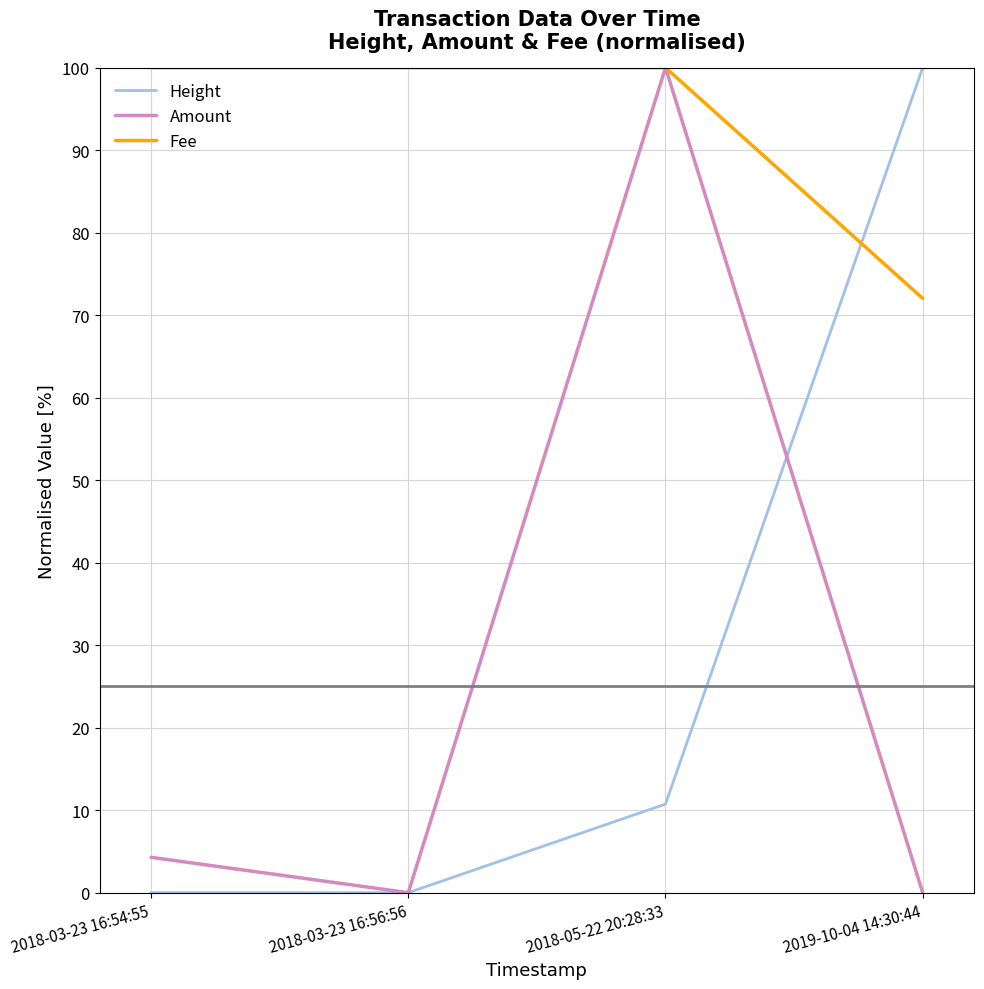

Where is Amount nearest to the value 50?

2018-03-23 16:54:55